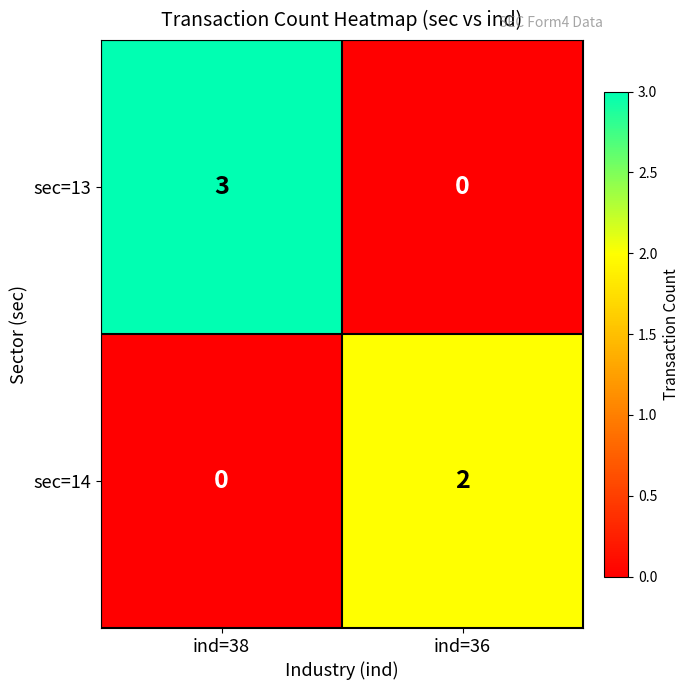

At which category does the chart reach its peak across all series?

ind=38